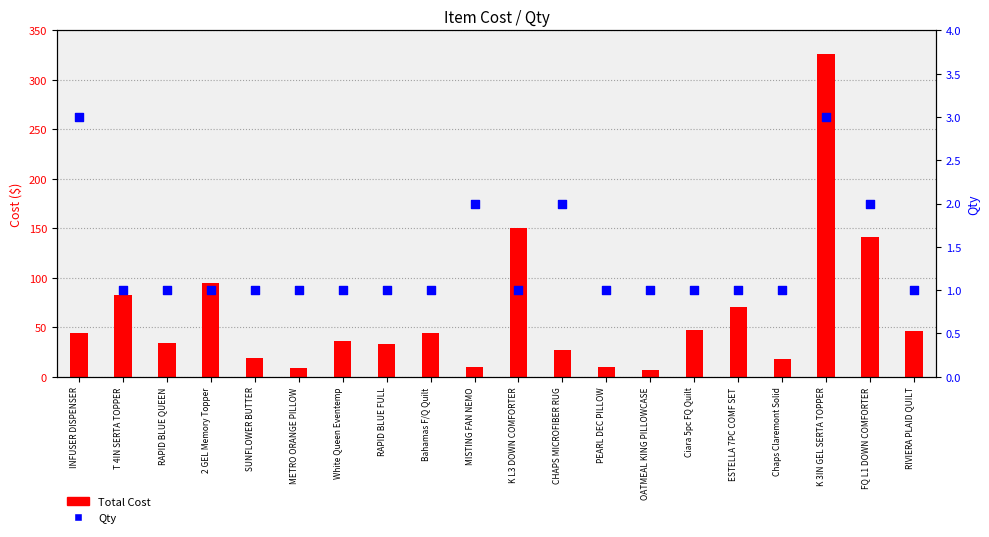

Which series reaches the maximum Y coordinate?

Total Cost